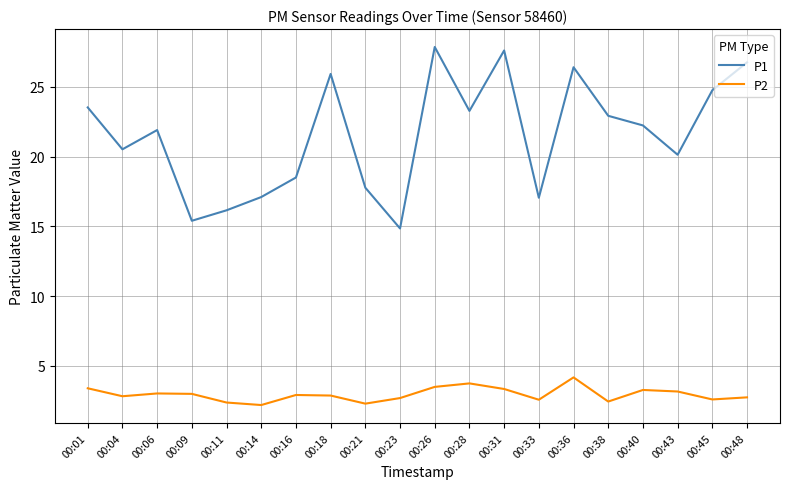

What is the total value across all series at 00:21?

20.1